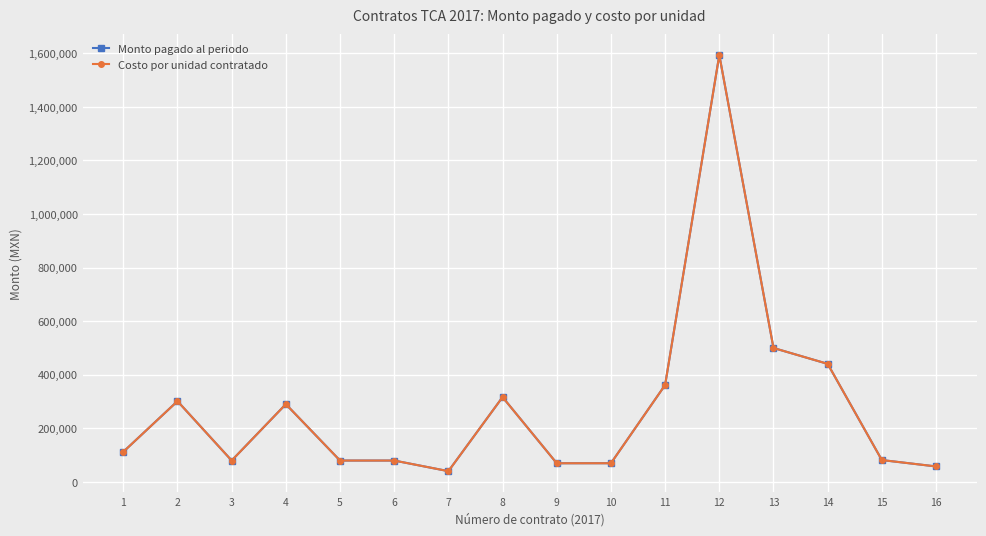

What is the difference between the second highest and second lowest values in the Costo por unidad contratado series?

442000.0